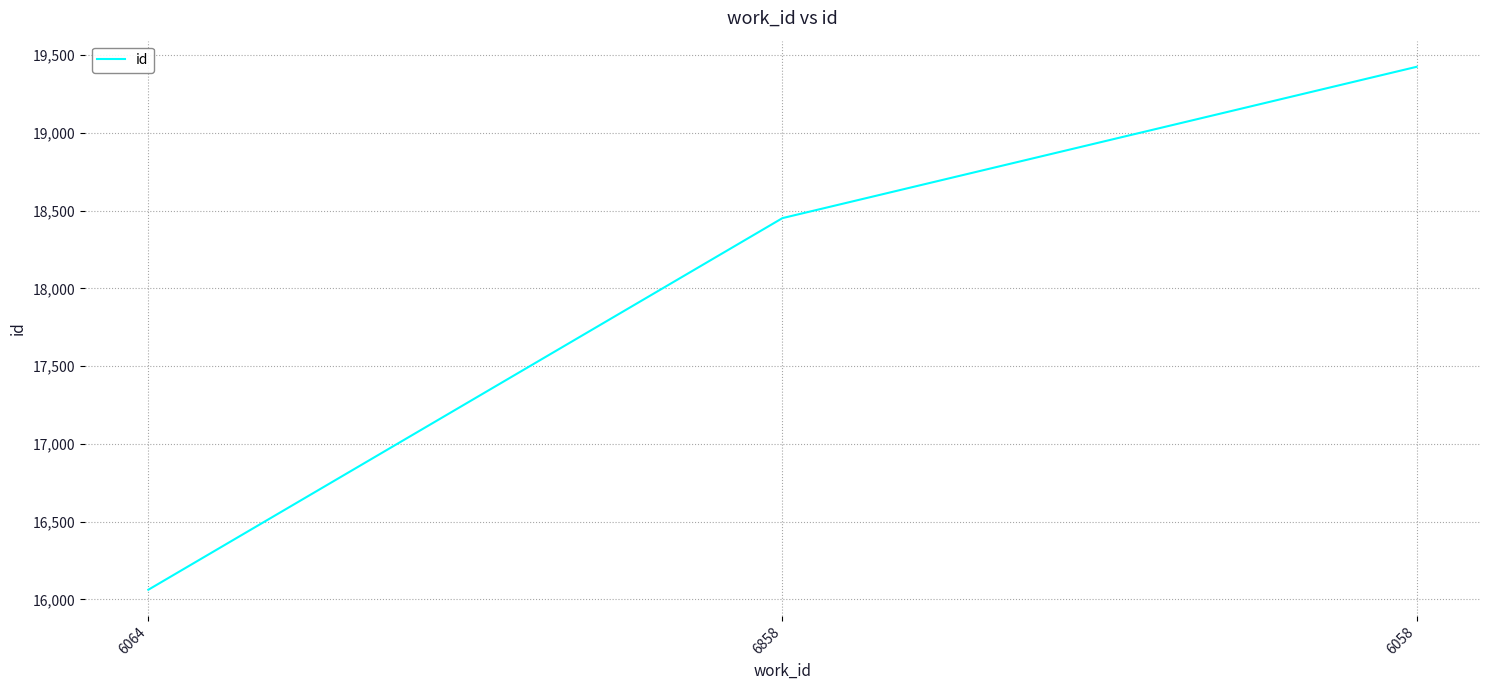

Which has a higher value, 6858 or 6058?

6058